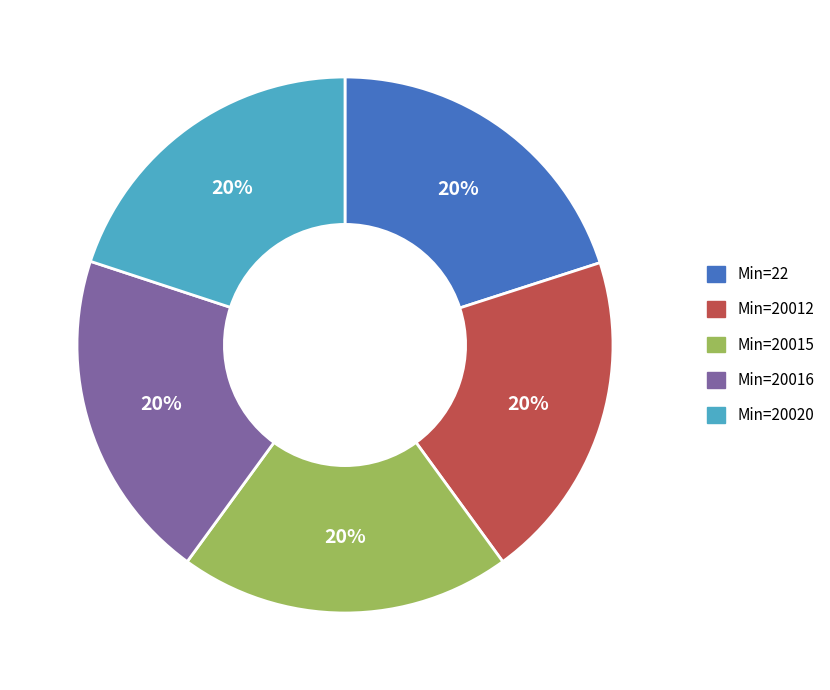

To the nearest percent, what is the average slice percentage?

20%